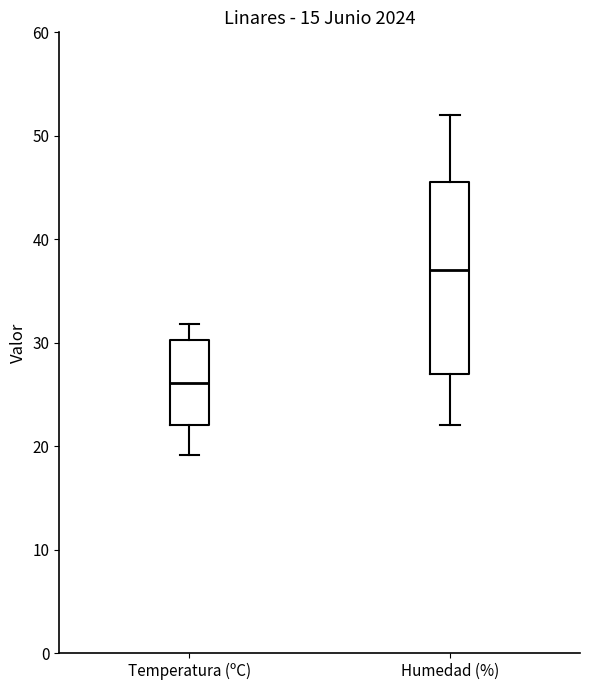

Where is the lower edge of the box for Temperatura (ºC) on the y-axis? The values are not printed on the chart, so give them approximately, as read against the axis.

22